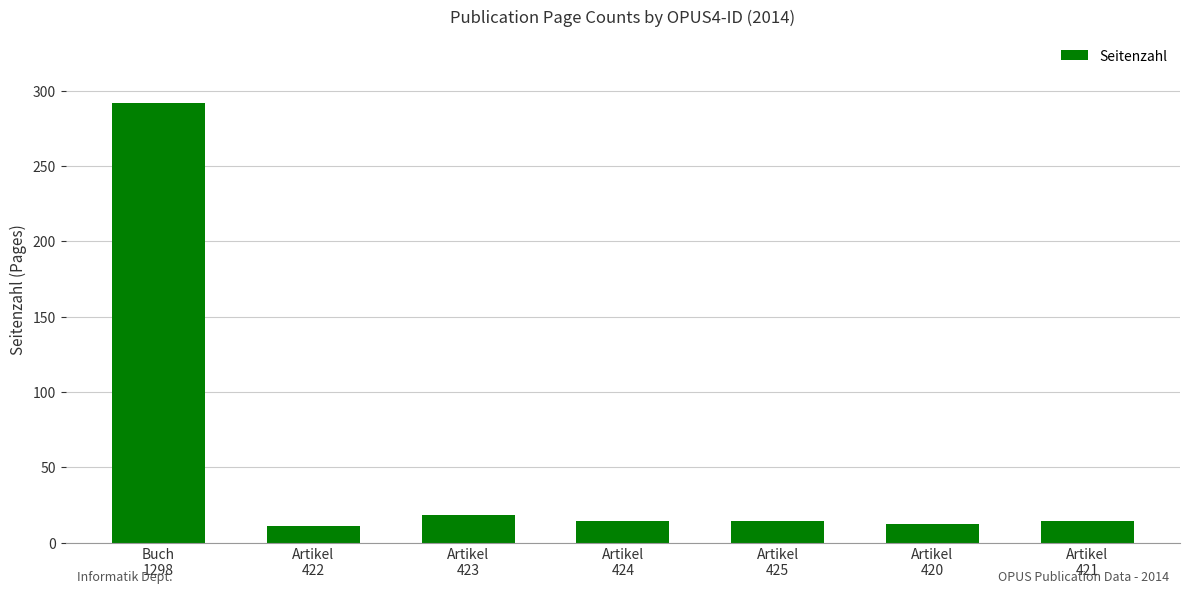

What is the average value?

54